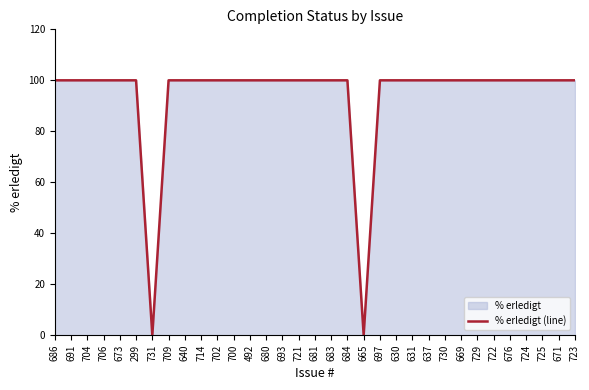

Reading right to left, what are all the values shown in this chart?

723=100	671=100	725=100	724=100	676=100	722=100	729=100	669=100	730=100	637=100	631=100	630=100	697=100	665=0	684=100	683=100	681=100	721=100	693=100	680=100	492=100	700=100	702=100	714=100	640=100	709=100	731=0	299=100	673=100	706=100	704=100	691=100	686=100